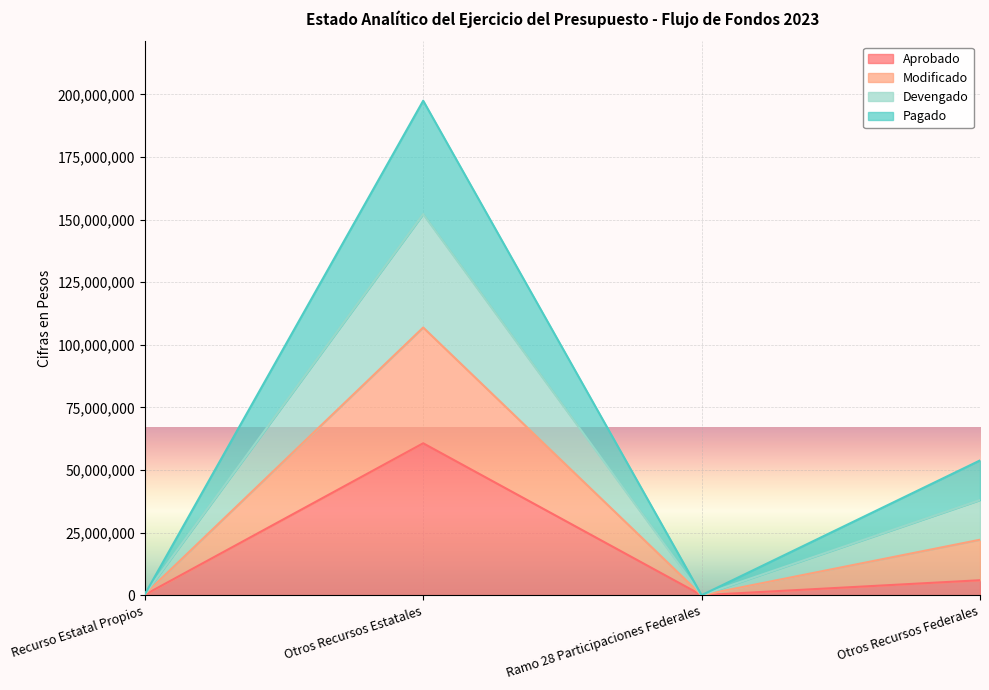

Rank the series at Ramo 28 Participaciones Federales from lowest to highest value.

Aprobado, Modificado, Devengado, Pagado